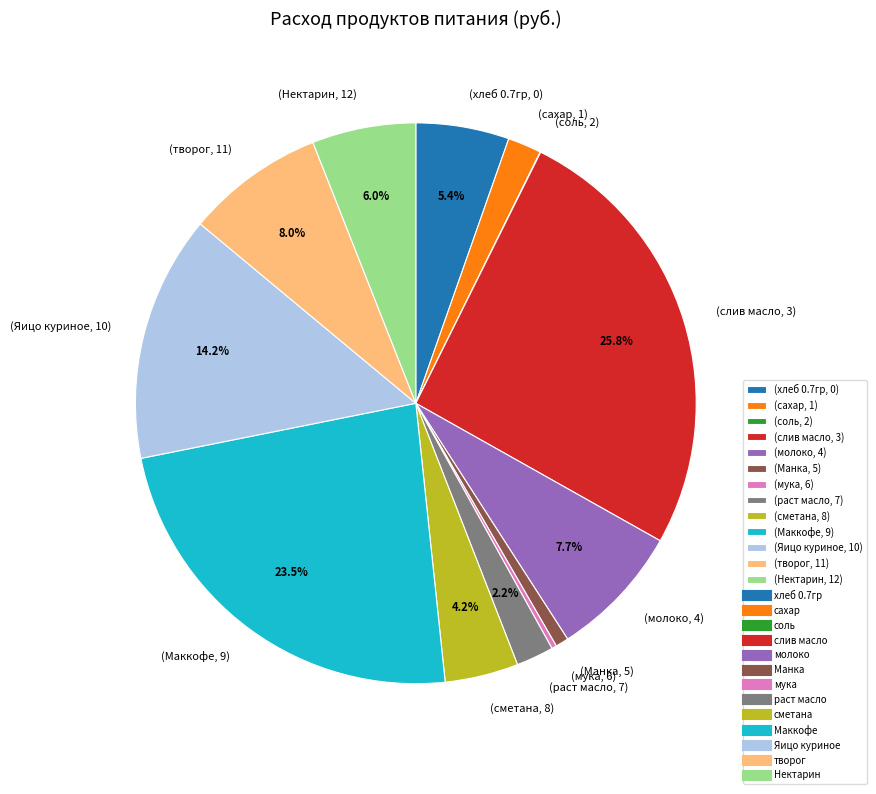

Is the sum of (мука, 6) and (Манка, 5) greater than half?

No